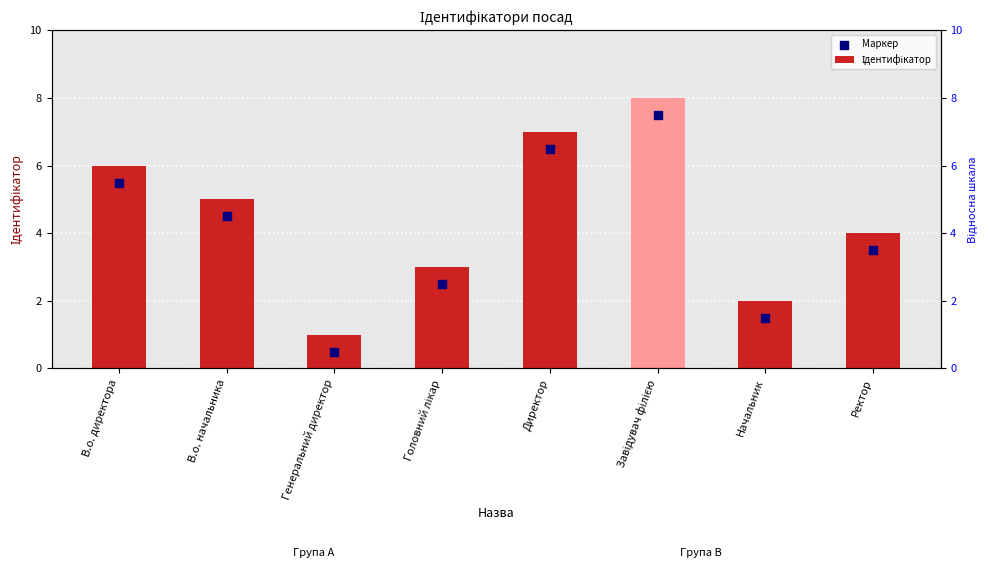

At which category is the sum across all series the highest?

Завідувач філією